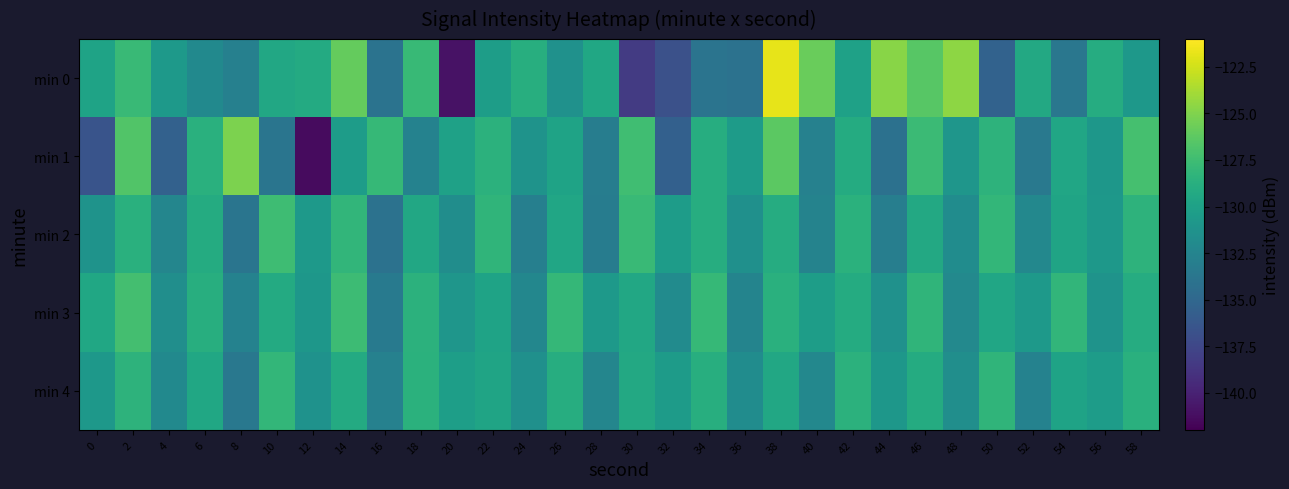

Rank the series at 28 from lowest to highest value.

min 2, min 1, min 4, min 3, min 0